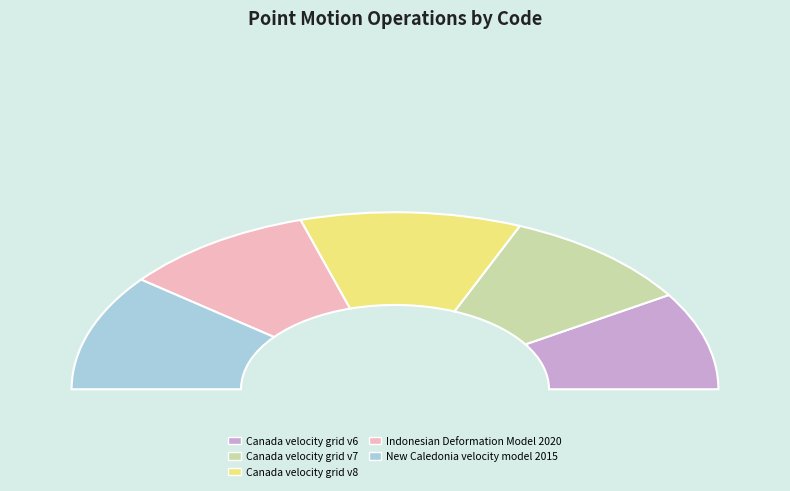

How many segments does this pie chart have?

5